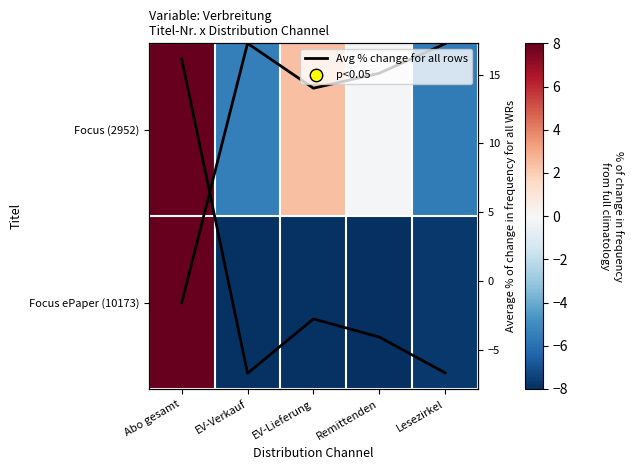

True or false: Avg line has a value of -2.4 at Lesezirkel.

False